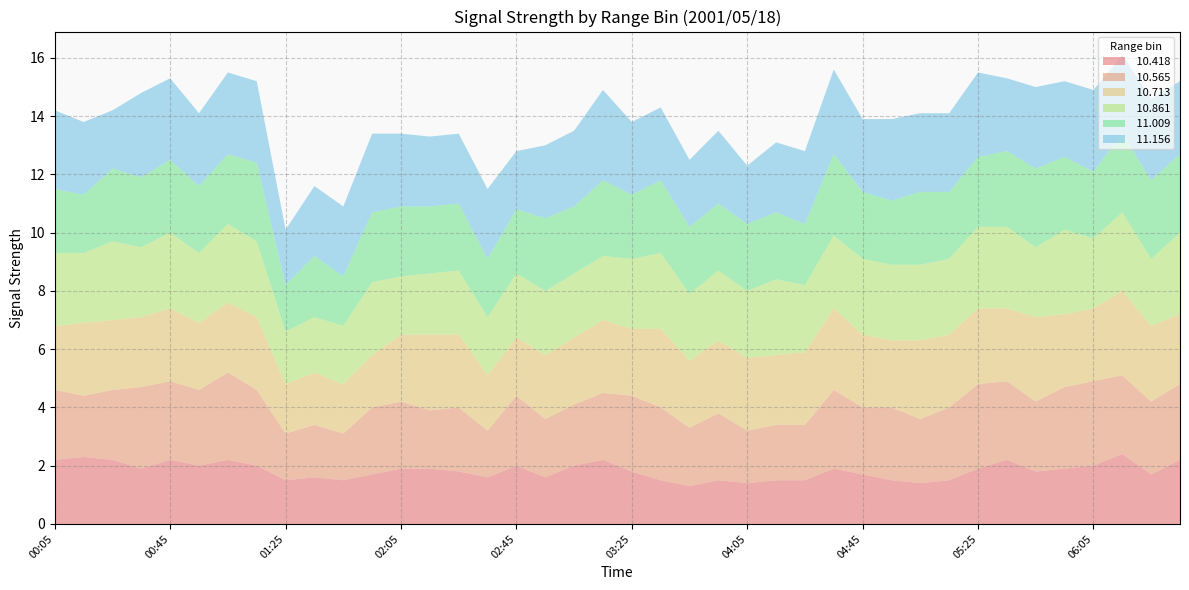

Reading left to right, extract all data points from this chart.

 10.418: 2.2	2.3	2.2	1.9	2.2	2.0	2.2	2.0	1.5	1.6	1.5	1.7	1.9	1.9	1.8	1.6	2.0	1.6	2.0	2.2	1.8	1.5	1.3	1.5	1.4	1.5	1.5	1.9	1.7	1.5	1.4	1.5	1.9	2.2	1.8	1.9	2.0	2.4	1.7	2.2
 10.565: 2.4	2.1	2.4	2.8	2.7	2.6	3.0	2.6	1.6	1.8	1.6	2.3	2.3	2.0	2.2	1.6	2.4	2.0	2.1	2.3	2.6	2.5	2.0	2.3	1.8	1.9	1.9	2.7	2.3	2.5	2.2	2.5	2.9	2.7	2.4	2.8	2.9	2.7	2.5	2.6
 10.713: 2.2	2.5	2.4	2.4	2.5	2.3	2.4	2.5	1.7	1.8	1.7	1.8	2.3	2.6	2.5	1.9	2.0	2.2	2.3	2.5	2.3	2.7	2.3	2.5	2.5	2.4	2.5	2.8	2.5	2.3	2.7	2.5	2.6	2.5	2.9	2.5	2.5	2.9	2.6	2.4
 10.861: 2.5	2.4	2.7	2.4	2.6	2.4	2.7	2.6	1.8	1.9	2.0	2.5	2.0	2.1	2.2	2.0	2.2	2.2	2.2	2.2	2.4	2.6	2.3	2.4	2.3	2.6	2.3	2.5	2.6	2.6	2.6	2.6	2.8	2.8	2.4	2.9	2.4	2.7	2.3	2.8
 11.009: 2.2	2.0	2.5	2.4	2.5	2.3	2.4	2.7	1.6	2.1	1.7	2.4	2.4	2.3	2.3	2.0	2.2	2.5	2.3	2.6	2.2	2.5	2.3	2.3	2.3	2.3	2.1	2.8	2.3	2.2	2.5	2.3	2.4	2.6	2.7	2.5	2.3	2.7	2.7	2.7
 11.156: 2.7	2.5	2.0	2.9	2.8	2.5	2.8	2.8	1.9	2.4	2.4	2.7	2.5	2.4	2.4	2.4	2.0	2.5	2.6	3.1	2.5	2.5	2.3	2.5	2.0	2.4	2.5	2.9	2.5	2.8	2.7	2.7	2.9	2.5	2.8	2.6	2.8	2.7	2.8	2.5